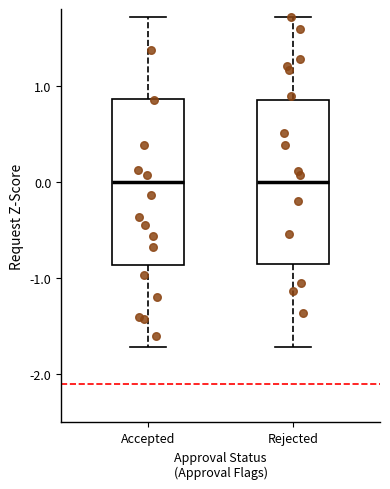

Where does the median line of the box for Rejected sit on the y-axis? The values are not printed on the chart, so give them approximately, as read against the axis.

0.0